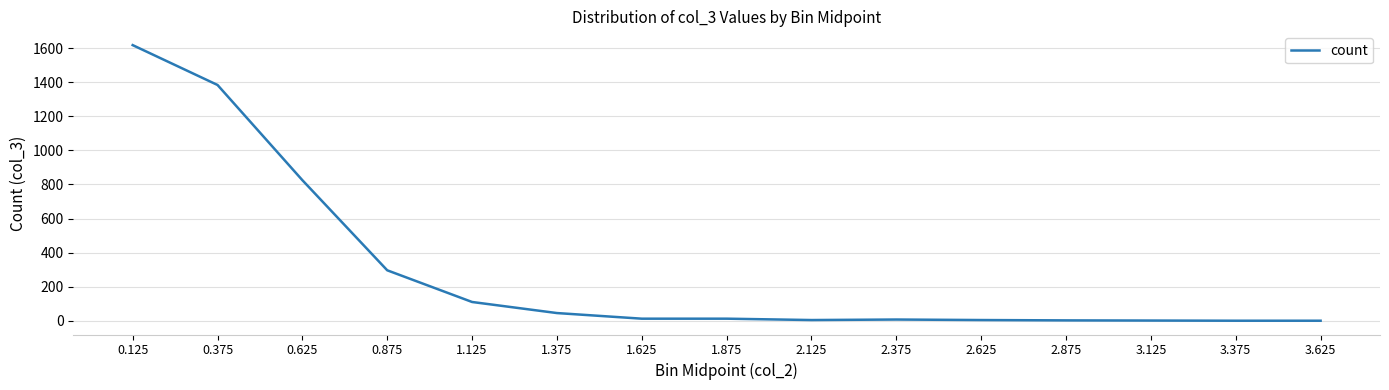

What is the sum of the values at 0.125 and 3.125?

1619